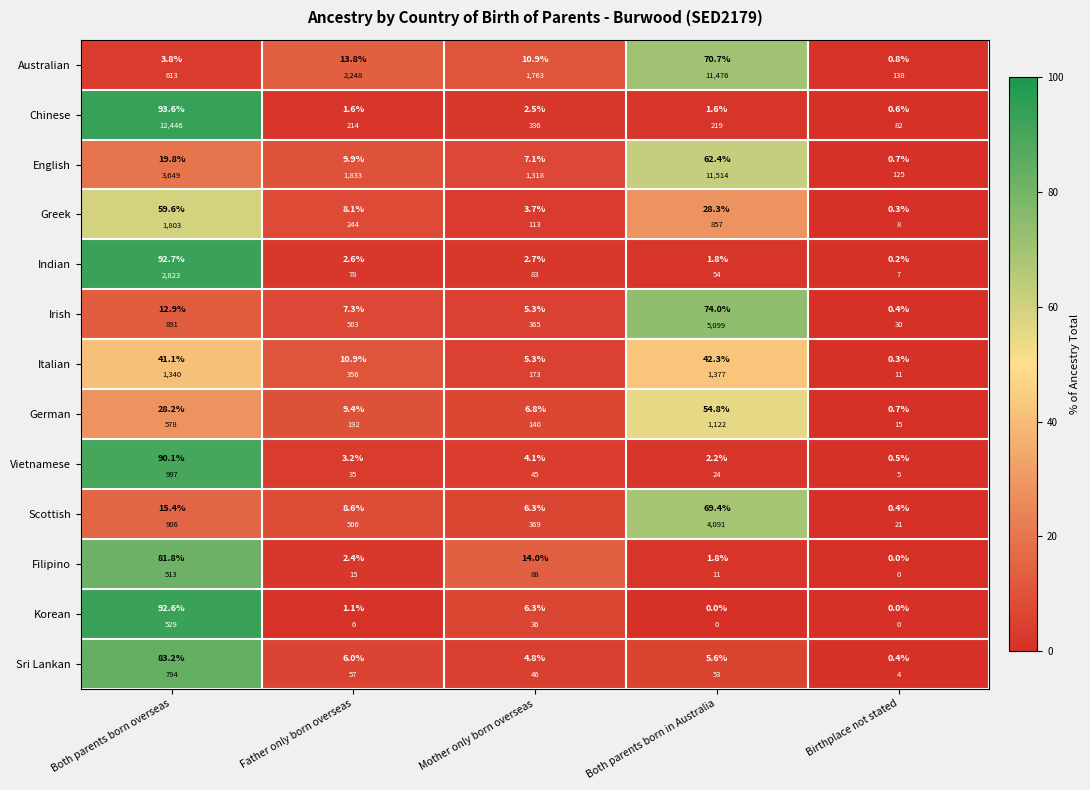

Where is Filipino nearest to the value 40?

Mother only born overseas